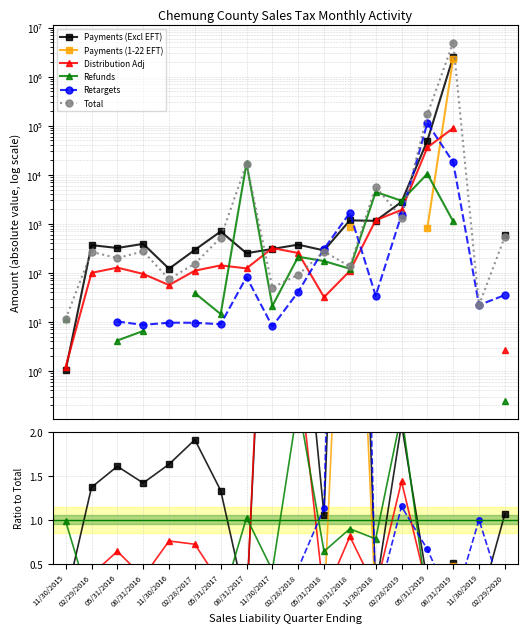

Reading left to right, extract all data points from this chart.

Payments (Excl EFT): 11/30/2015=0.1	02/29/2016=1.4	05/31/2016=1.6	08/31/2016=1.4	11/30/2016=1.6	02/28/2017=1.9	05/31/2017=1.3	08/31/2017=0.0	11/30/2017=6.1	02/28/2018=4.1	05/31/2018=1.1	08/31/2018=8.7	11/30/2018=0.2	02/28/2019=2.1	05/31/2019=0.3	08/31/2019=0.5	11/30/2019=0.0	02/29/2020=1.1
Payments (1-22 EFT): 11/30/2015=0.0	02/29/2016=0.0	05/31/2016=0.0	08/31/2016=0.0	11/30/2016=0.0	02/28/2017=0.0	05/31/2017=0.0	08/31/2017=0.0	11/30/2017=0.0	02/28/2018=0.0	05/31/2018=0.0	08/31/2018=6.5	11/30/2018=0.0	02/28/2019=0.0	05/31/2019=0.0	08/31/2019=0.5	11/30/2019=0.0	02/29/2020=0.0
Distribution Adj: 11/30/2015=0.1	02/29/2016=0.4	05/31/2016=0.6	08/31/2016=0.3	11/30/2016=0.8	02/28/2017=0.7	05/31/2017=0.3	08/31/2017=0.0	11/30/2017=6.4	02/28/2018=2.8	05/31/2018=0.1	08/31/2018=0.8	11/30/2018=0.2	02/28/2019=1.4	05/31/2019=0.2	08/31/2019=0.0	11/30/2019=0.0	02/29/2020=0.0
Refunds: 11/30/2015=1.0	02/29/2016=0.0	05/31/2016=0.0	08/31/2016=0.0	11/30/2016=0.0	02/28/2017=0.3	05/31/2017=0.0	08/31/2017=1.0	11/30/2017=0.4	02/28/2018=2.3	05/31/2018=0.6	08/31/2018=0.9	11/30/2018=0.8	02/28/2019=2.2	05/31/2019=0.1	08/31/2019=0.0	11/30/2019=0.0	02/29/2020=0.0
Retargets: 11/30/2015=0.0	02/29/2016=0.0	05/31/2016=0.1	08/31/2016=0.0	11/30/2016=0.1	02/28/2017=0.1	05/31/2017=0.0	08/31/2017=0.0	11/30/2017=0.2	02/28/2018=0.4	05/31/2018=1.1	08/31/2018=12.4	11/30/2018=0.0	02/28/2019=1.2	05/31/2019=0.7	08/31/2019=0.0	11/30/2019=1.0	02/29/2020=0.1
Total: 11/30/2015=11.5	02/29/2016=268.0	05/31/2016=199.7	08/31/2016=274.4	11/30/2016=74.3	02/28/2017=153.8	05/31/2017=522.6	08/31/2017=16809.0	11/30/2017=49.9	02/28/2018=91.5	05/31/2018=272.3	08/31/2018=135.0	11/30/2018=5700.0	02/28/2019=1334.7	05/31/2019=170552.5	08/31/2019=4967679.4	11/30/2019=22.1	02/29/2020=547.8